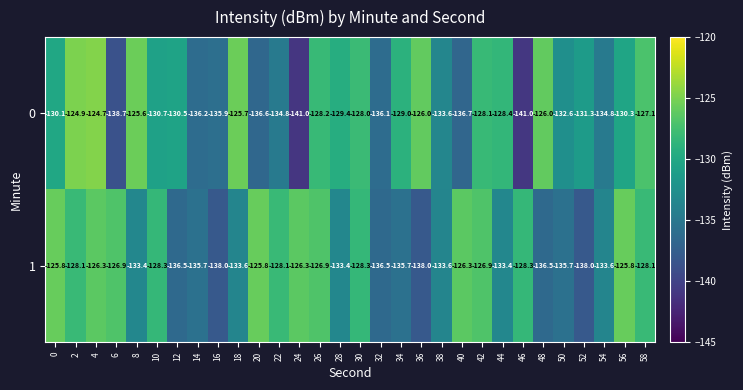

What is the sum of all 0 values?

-3942.0